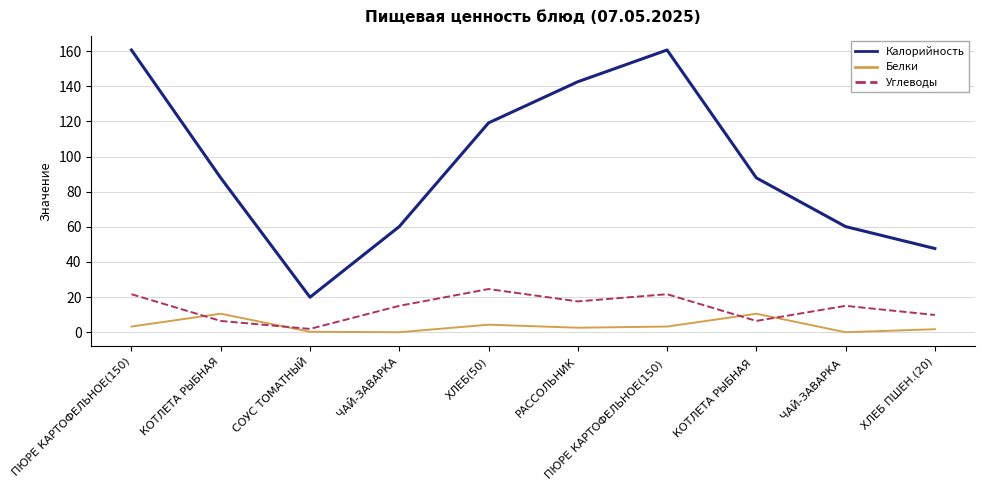

At which label does Углеводы reach its minimum?

СОУС ТОМАТНЫЙ